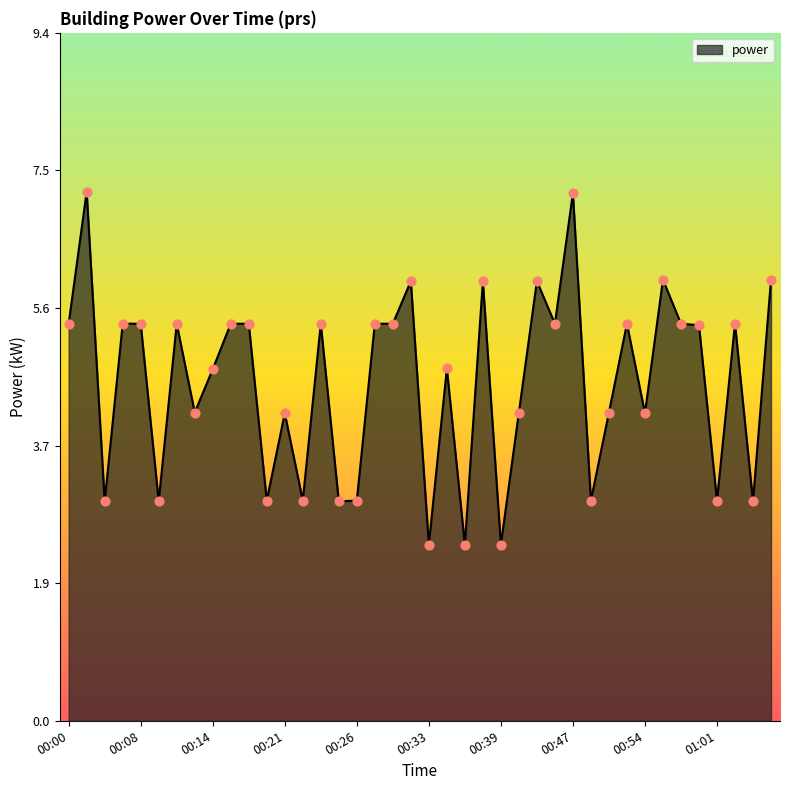

What is the greatest value displayed?

7.2